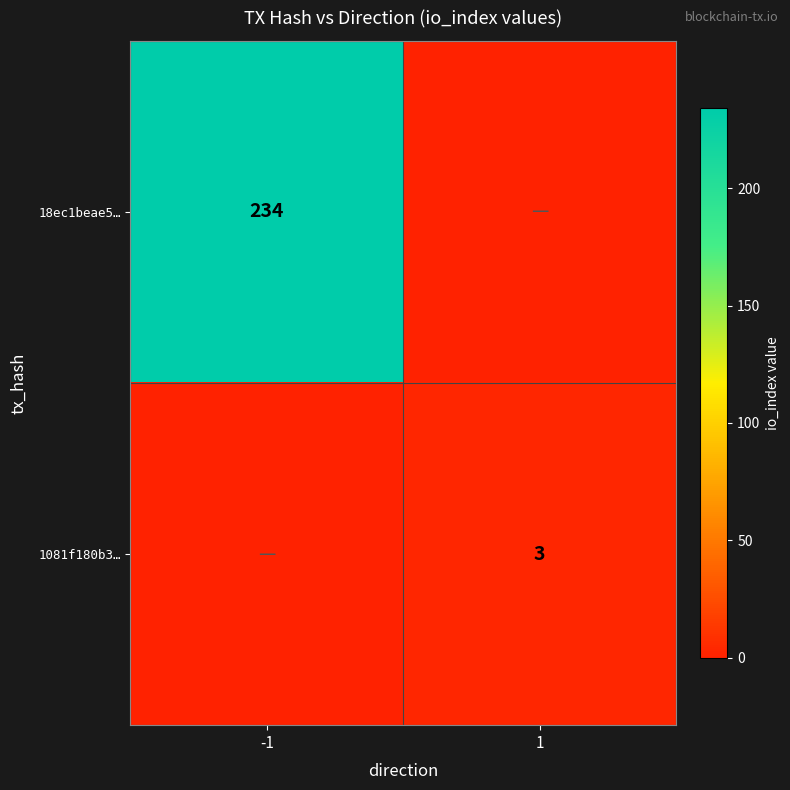

The 18ec1beae5… series shows 234 at -1. True or false?

True